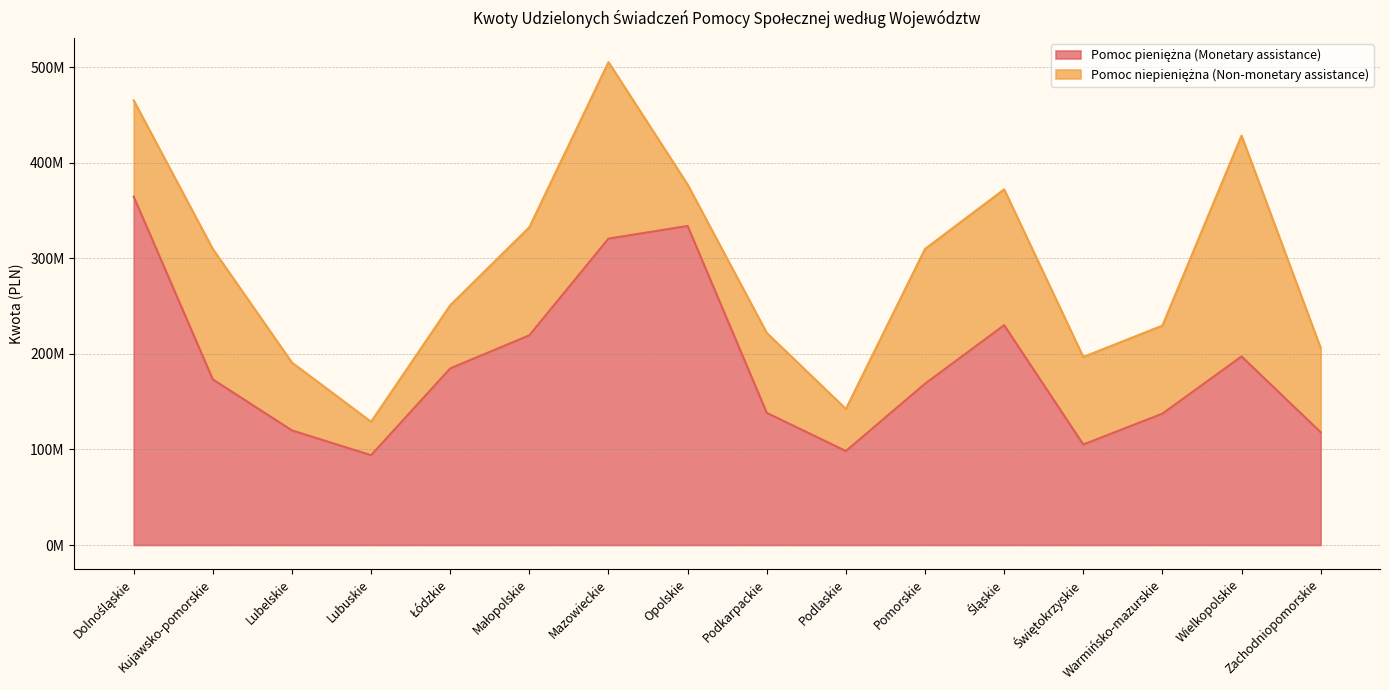

Rank the categories by value from lowest to highest.

Lubuskie, Podlaskie, Świętokrzyskie, Zachodniopomorskie, Lubelskie, Warmińsko-mazurskie, Podkarpackie, Pomorskie, Kujawsko-pomorskie, Łódzkie, Wielkopolskie, Małopolskie, Śląskie, Mazowieckie, Opolskie, Dolnośląskie